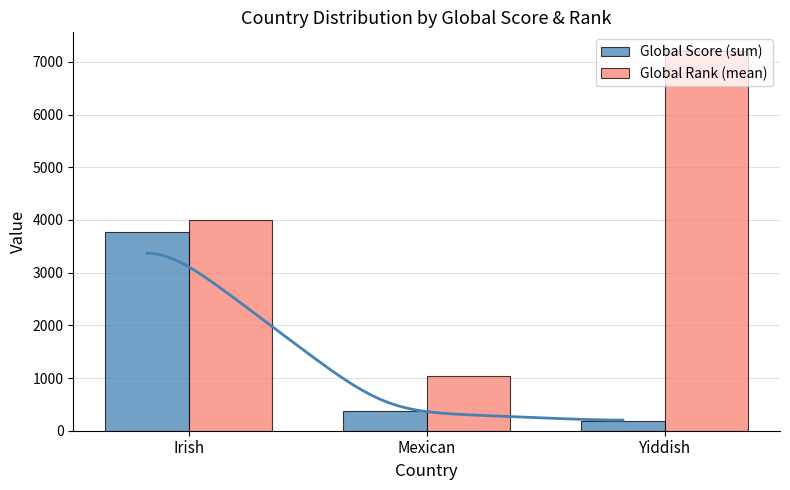

Between Irish and Yiddish, which is larger?

Irish